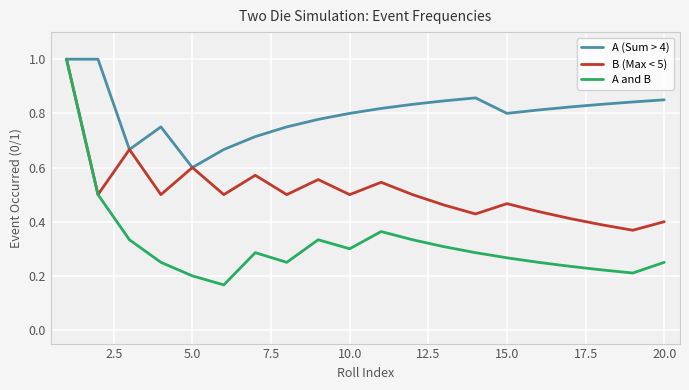

Which series has the largest total across all categories?

A (Sum > 4)